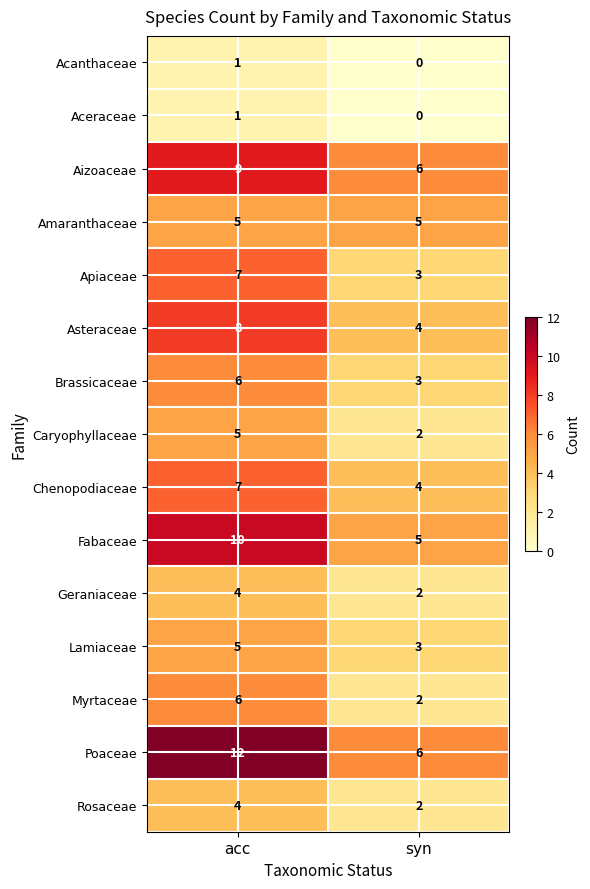

Which series has the widest spread of values?

Poaceae